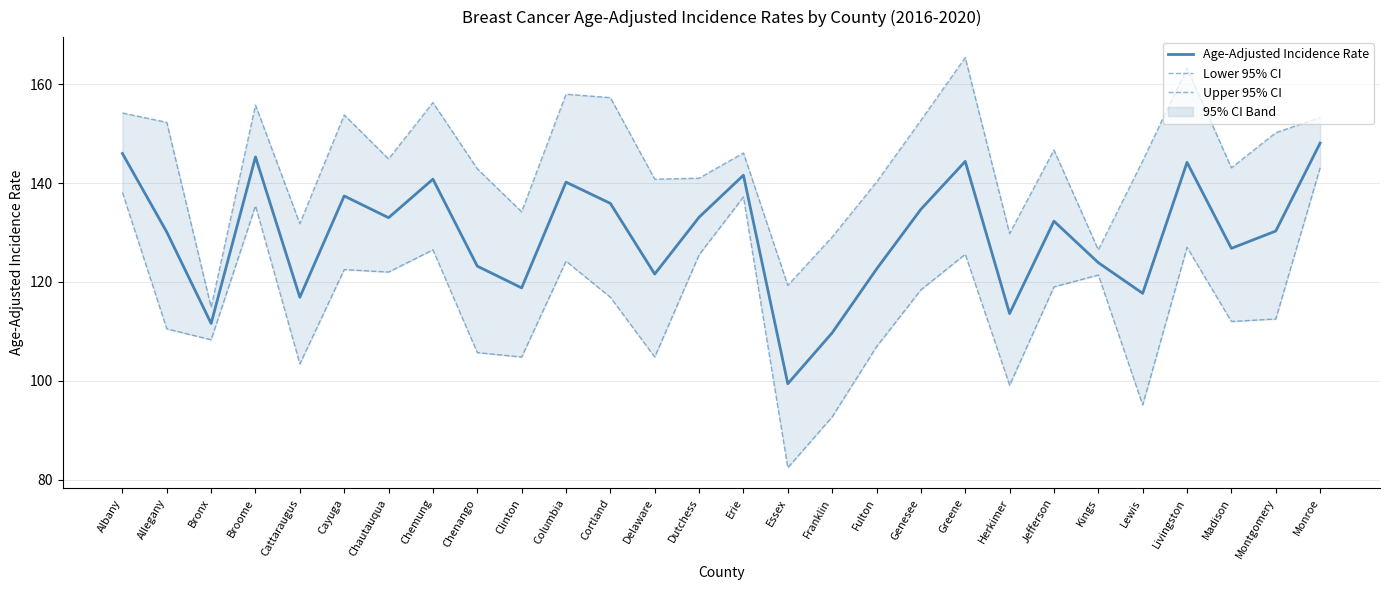

What is the spread (max minus min) of values at Kings?

5.1